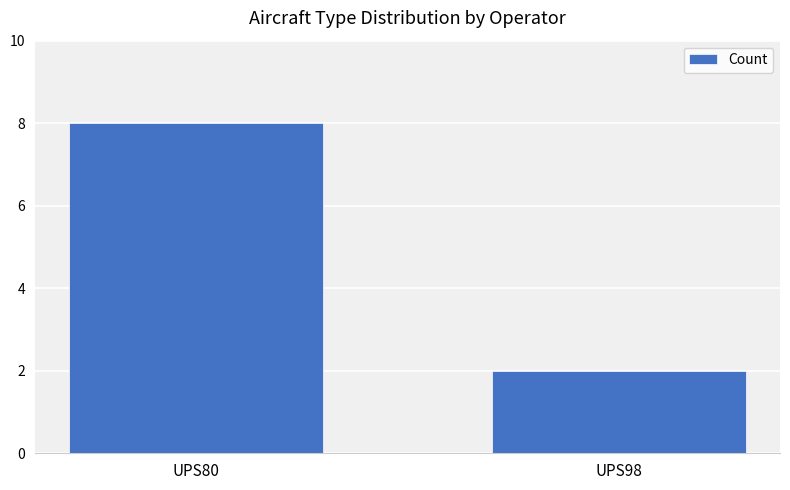

What is the average value?

5